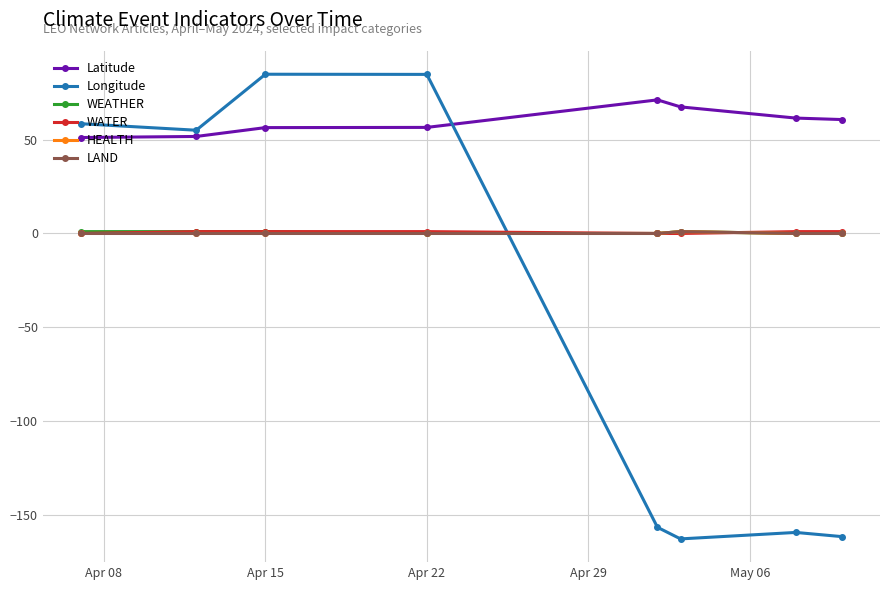

Is this an area chart (filled region under the line)?

No